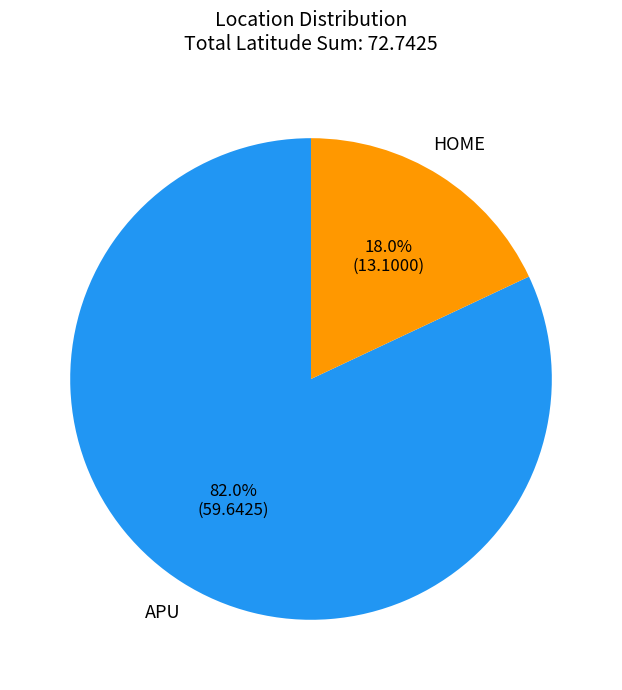

Is there a majority slice in this chart?

Yes